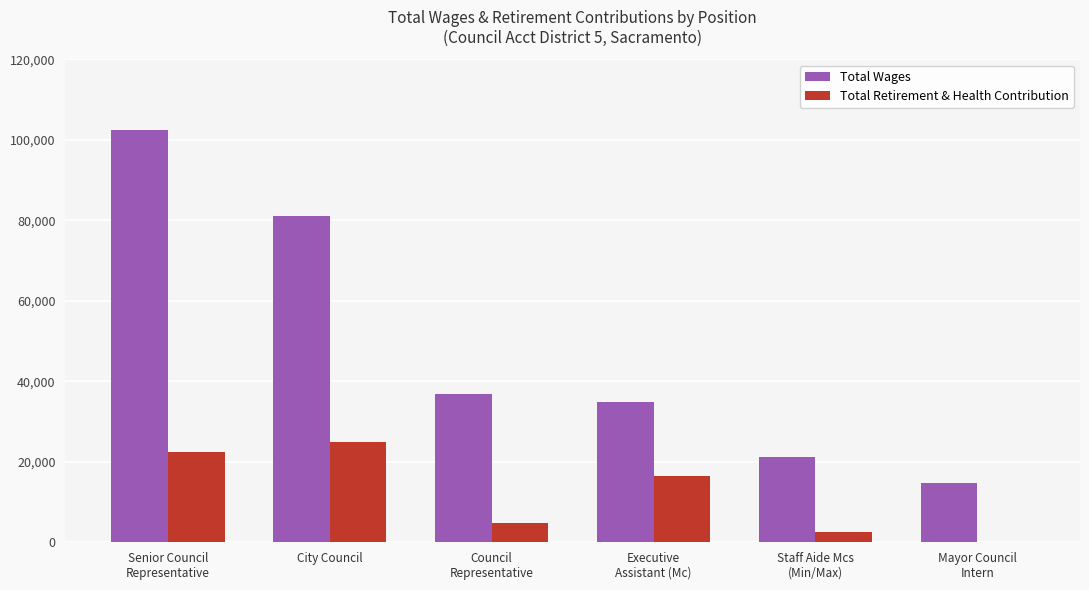

At which label is Total Retirement & Health Contribution closest to 12486?

Executive
Assistant (Mc)